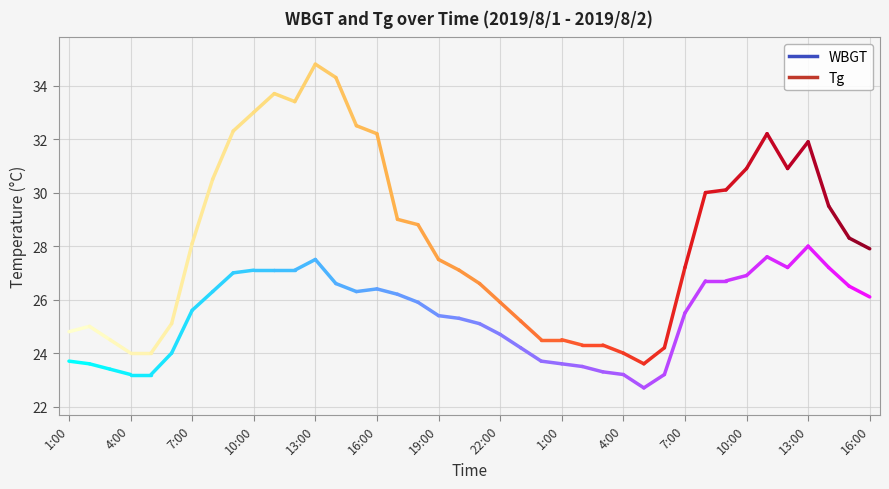

True or false: WBGT and Tg intersect in this chart.

False